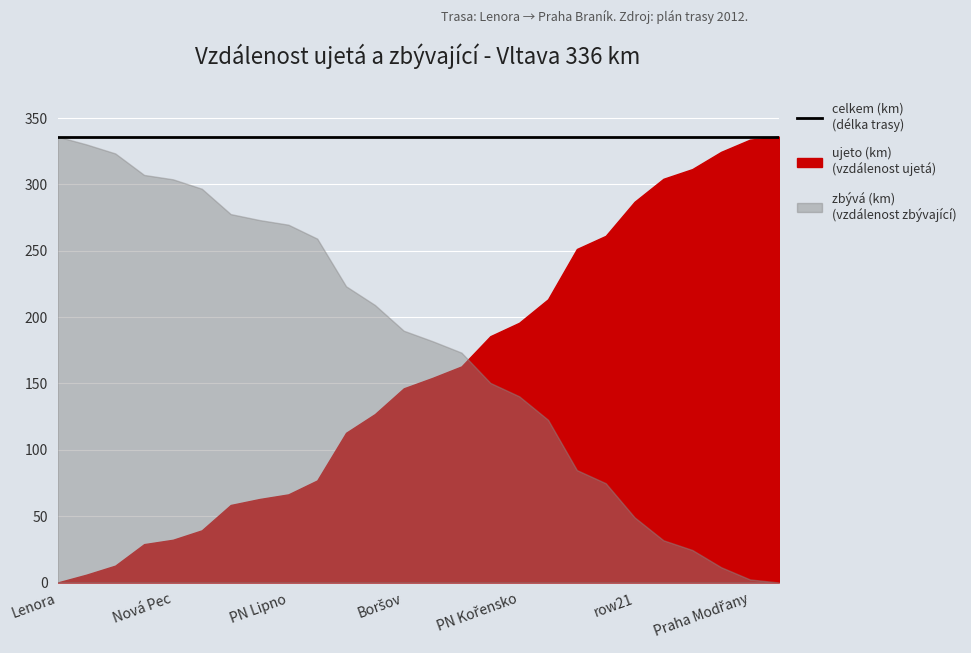

What is the label of the 9th point from the right?

PN Kamýk